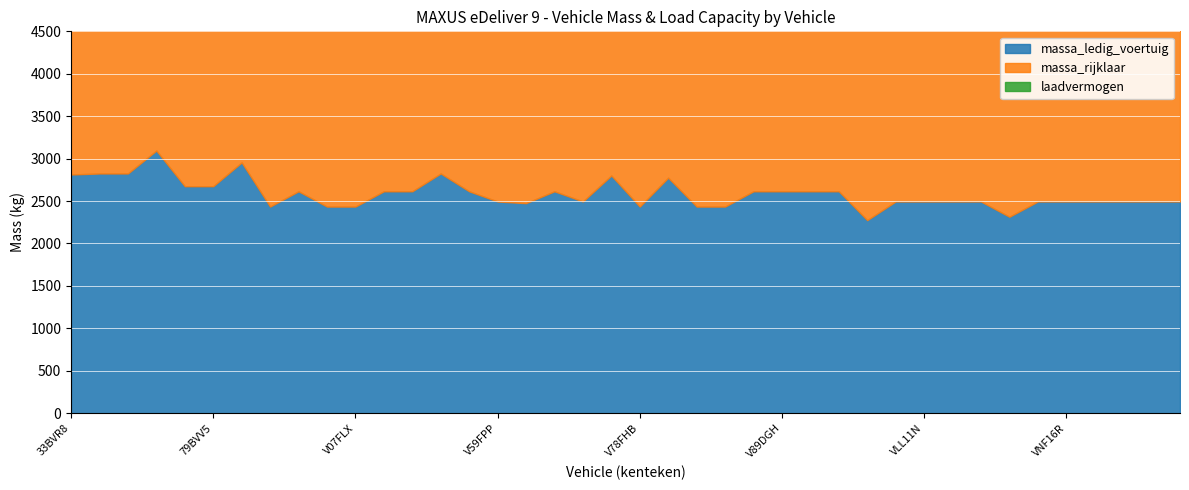

What is the sum of all massa_rijklaar values?

107414